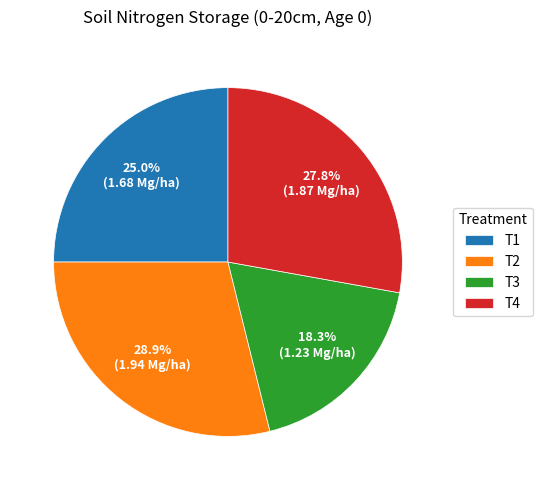

Does T4 represent more than half of the total?

No